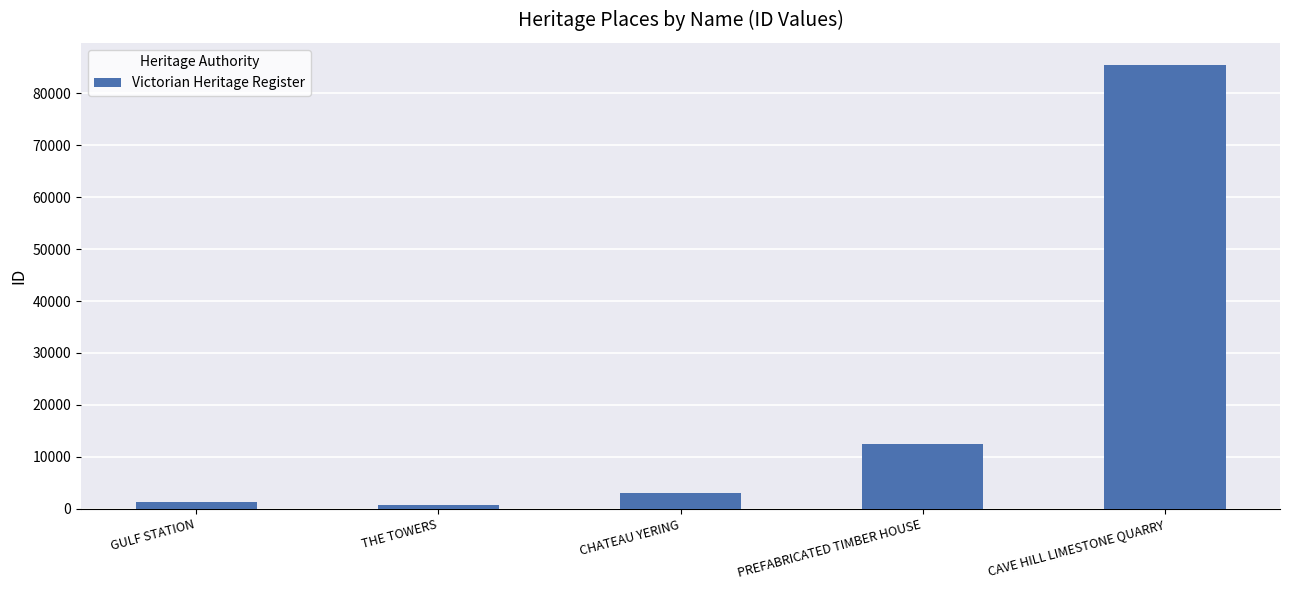

How many values are below 3122?

2